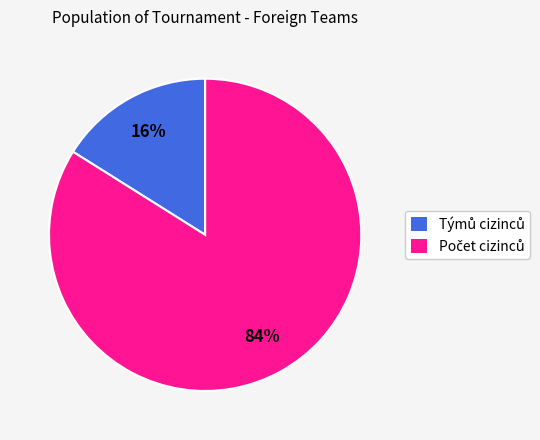

To the nearest percent, what is the average slice percentage?

50%